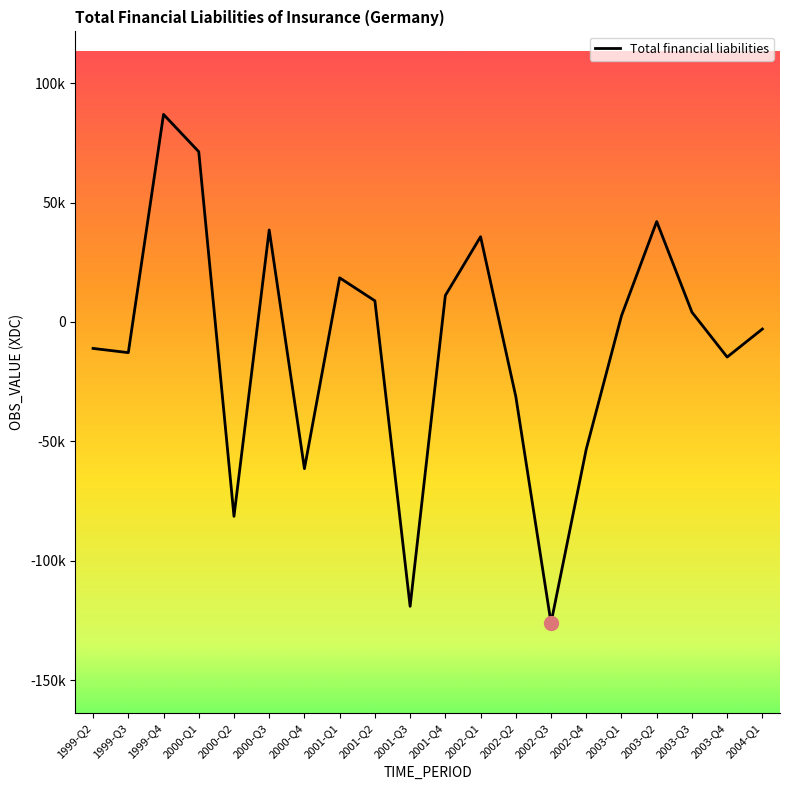

Does the chart have visible grid lines?

No